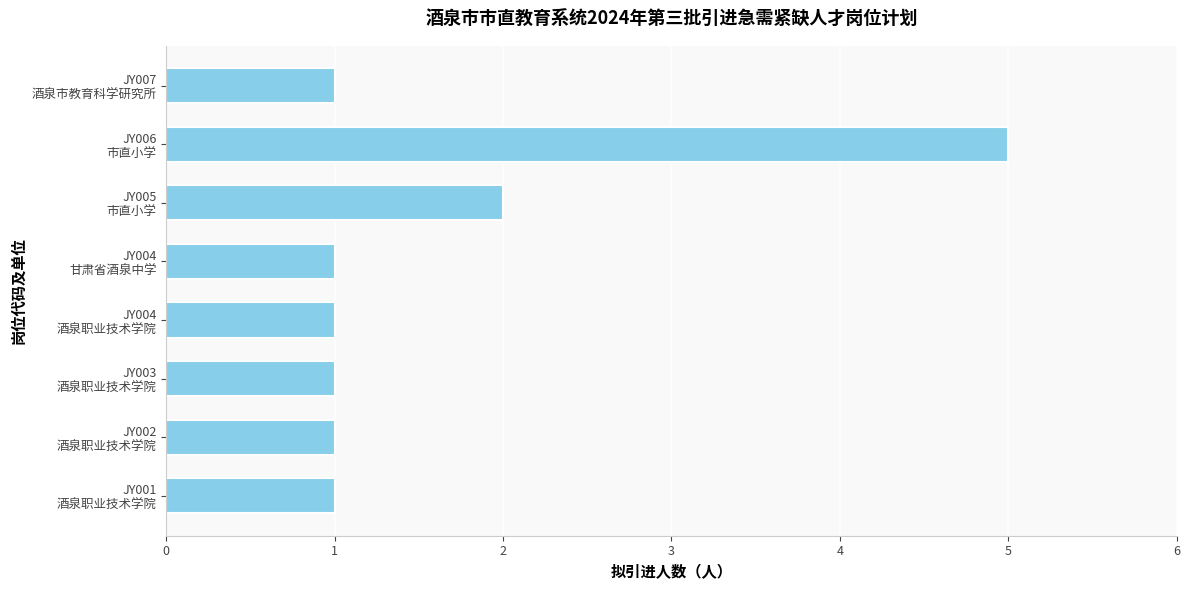

What is the smallest value displayed?

1